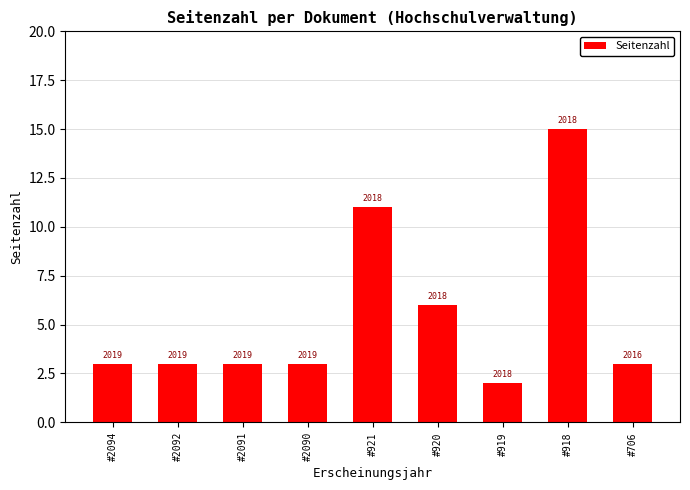

True or false: the data shows 6 at #921.

False